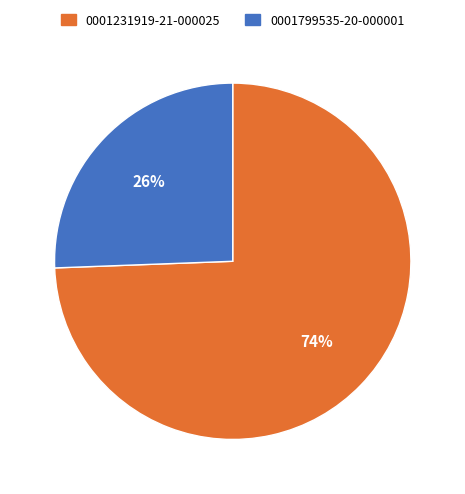

To the nearest percent, what is the average slice percentage?

50%